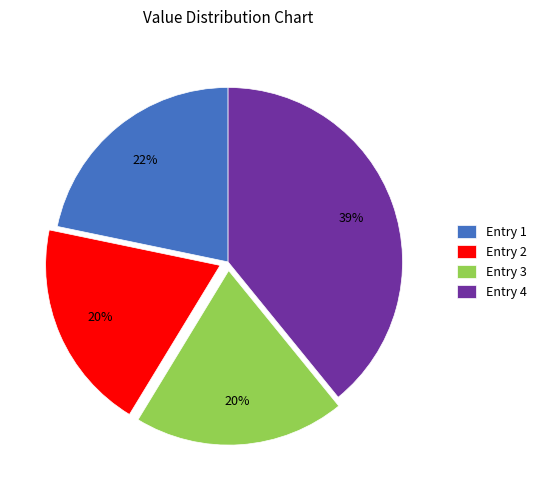

To the nearest percent, what percentage of the pie is Entry 2?

20%